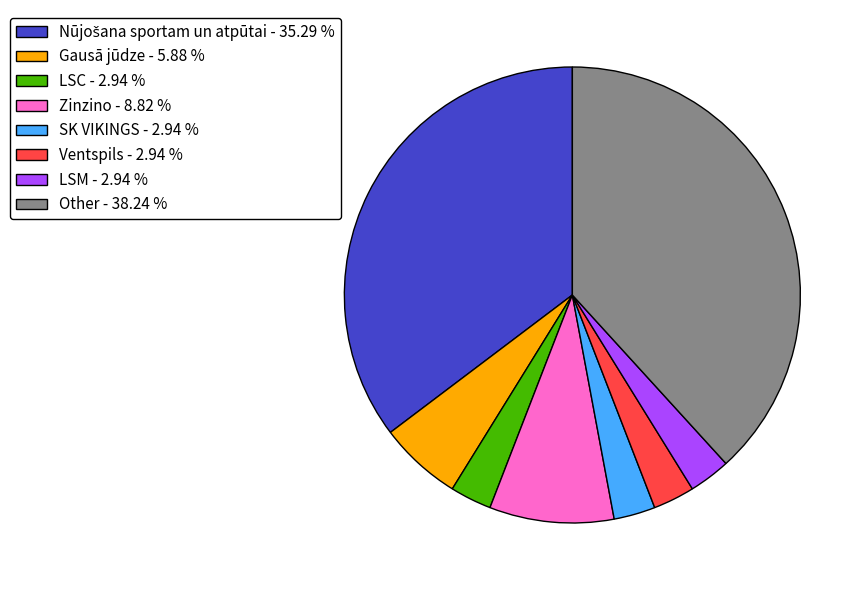

Is the sum of SK VIKINGS - 2.94 % and Zinzino - 8.82 % greater than half?

No